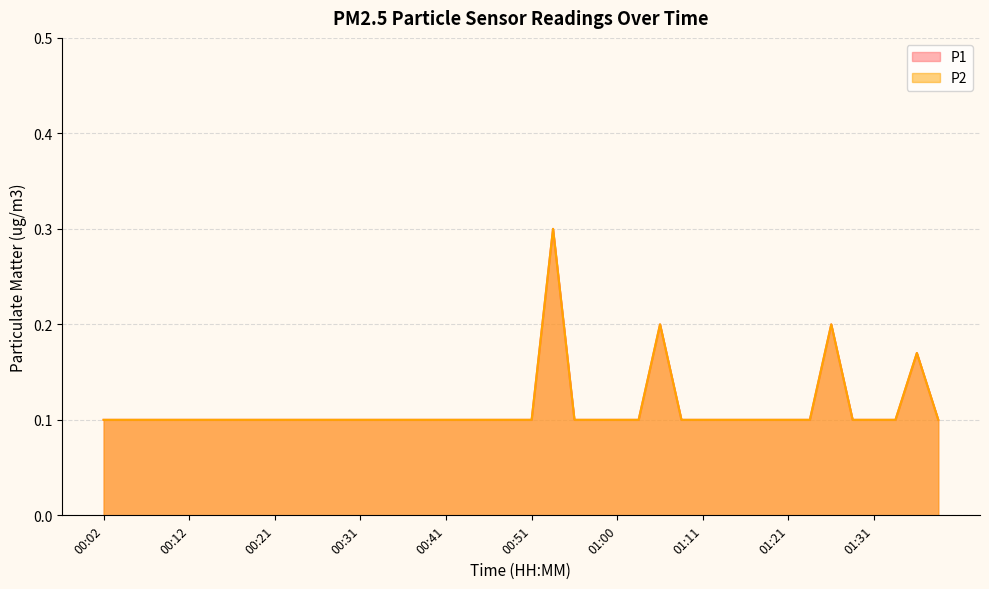

Is it true that P2 equals 0.1 at 00:56?

True